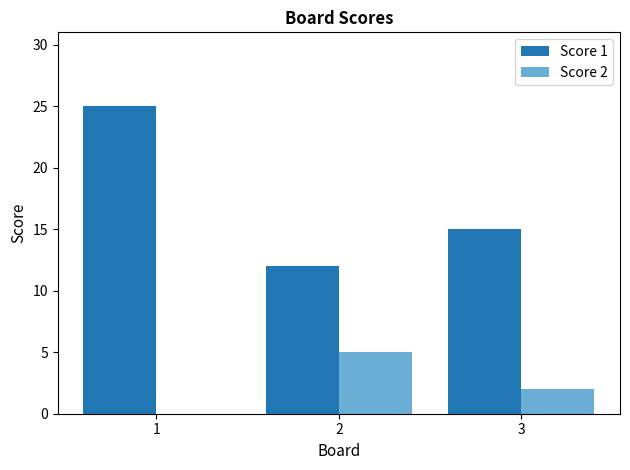

Where is Score 1 nearest to the value 18?

3